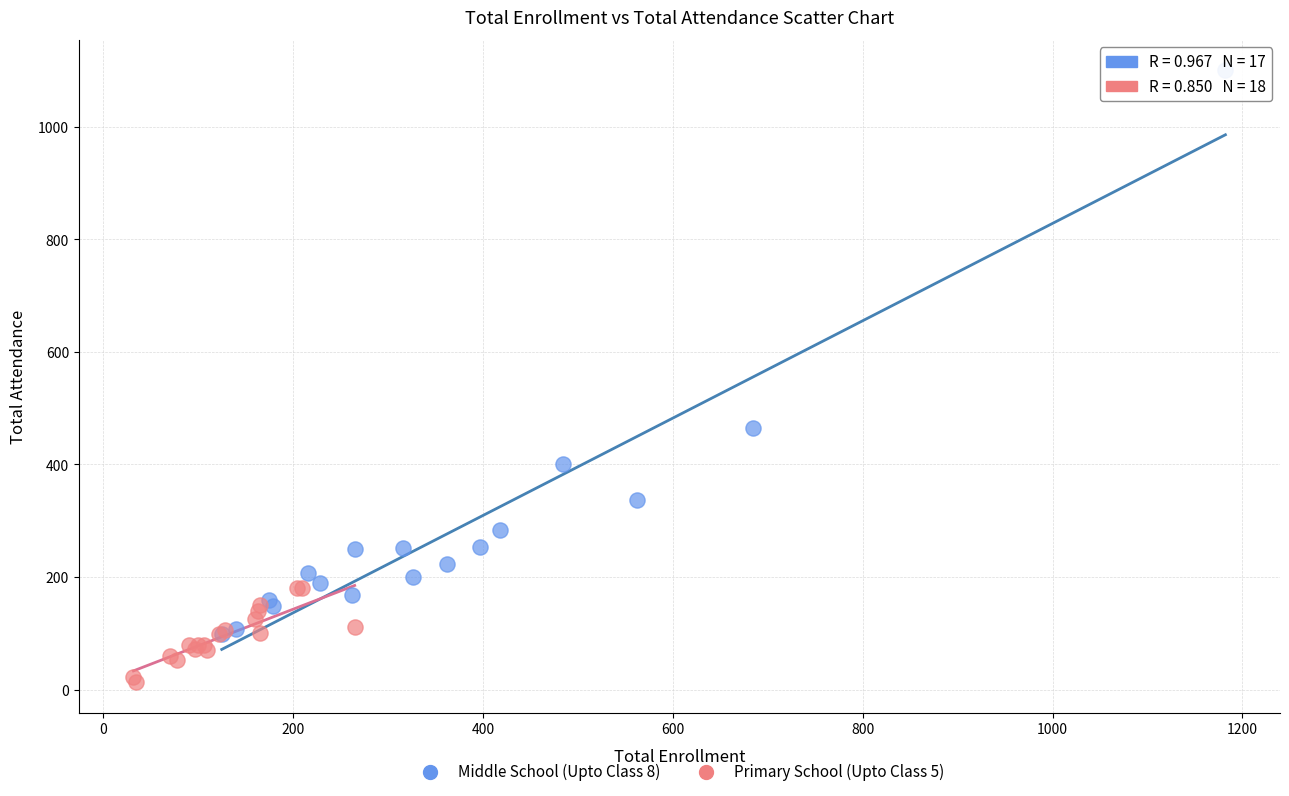

Which series reaches the minimum Y coordinate?

Primary School (Upto Class 5)